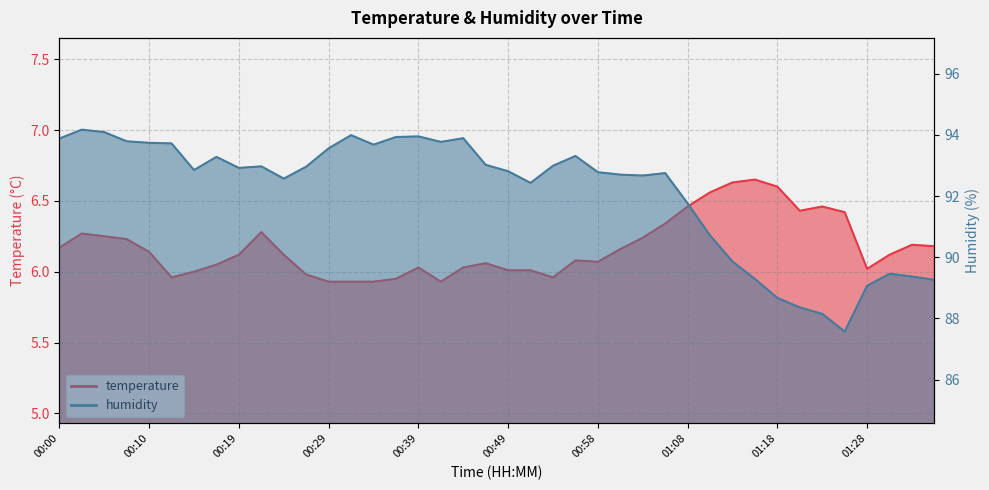

At which label is temperature closest to 6?

00:15